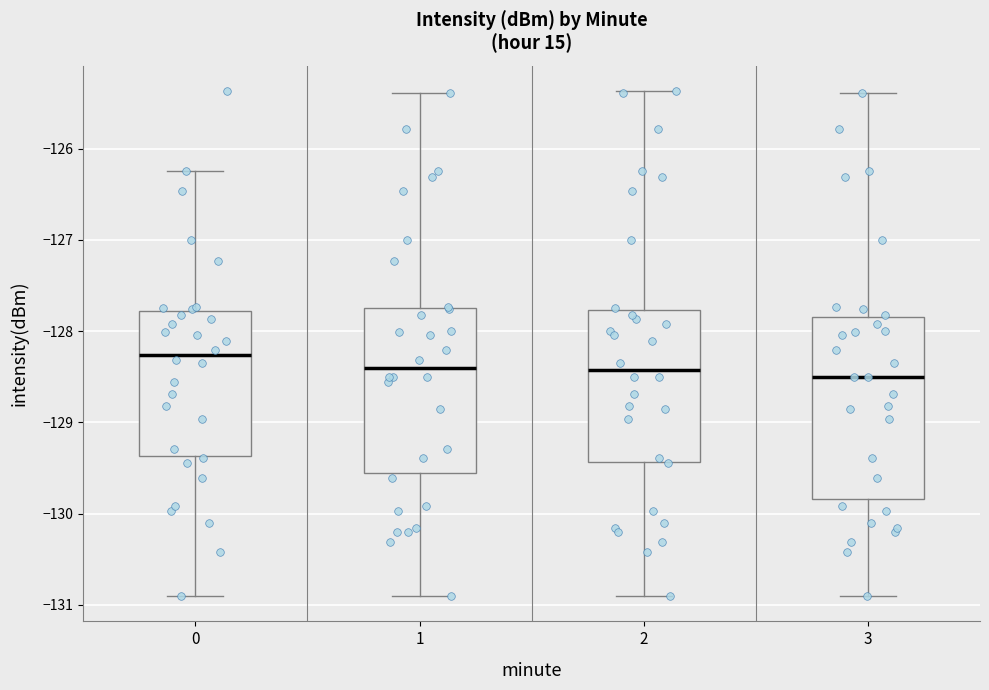

Which box is the tallest, from its lower edge to its upper edge?

3